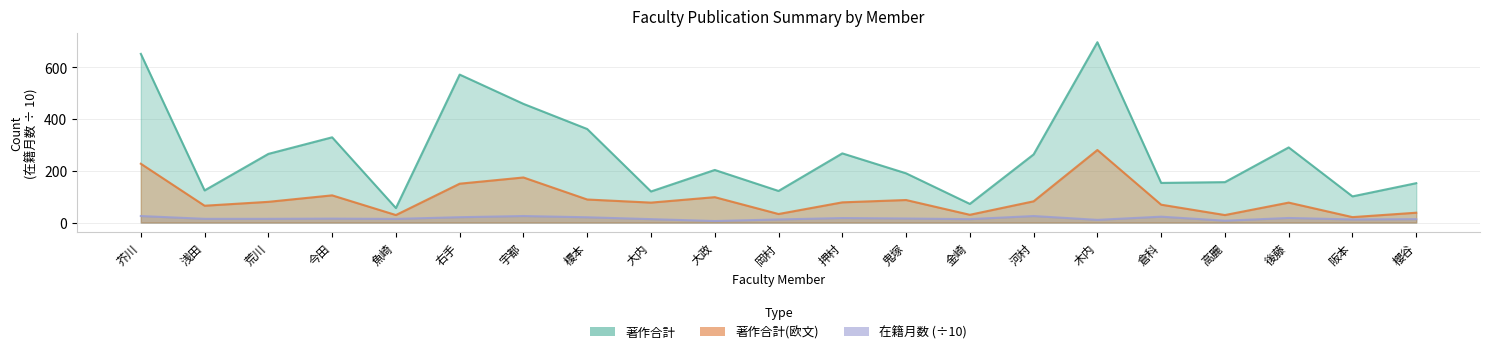

Reading left to right, transcribe all the data shown in this chart.

著作合計: 651.0	124.0	265.0	329.0	56.0	571.0	458.0	361.0	120.0	203.0	122.0	267.0	190.0	72.0	263.0	696.0	153.0	156.0	290.0	101.0	152.0
著作合計(欧文): 227.0	65.0	80.0	105.0	29.0	150.0	174.0	89.0	77.0	98.0	33.0	78.0	87.0	30.0	82.0	280.0	69.0	29.0	77.0	21.0	38.0
在籍月数: 25.2	14.4	14.4	15.2	14.1	20.7	25.2	20.4	13.2	5.9	12.0	17.4	15.6	13.2	25.2	10.4	22.7	7.2	17.7	12.1	13.1